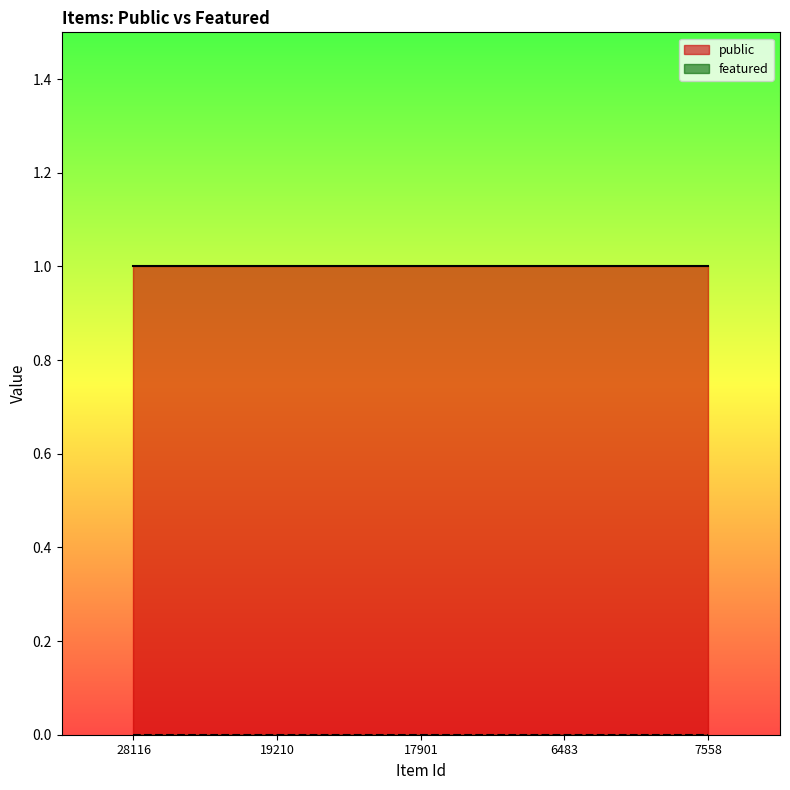

Reading left to right, extract all data points from this chart.

public: 28116=1	19210=1	17901=1	6483=1	7558=1
featured: 28116=0	19210=0	17901=0	6483=0	7558=0